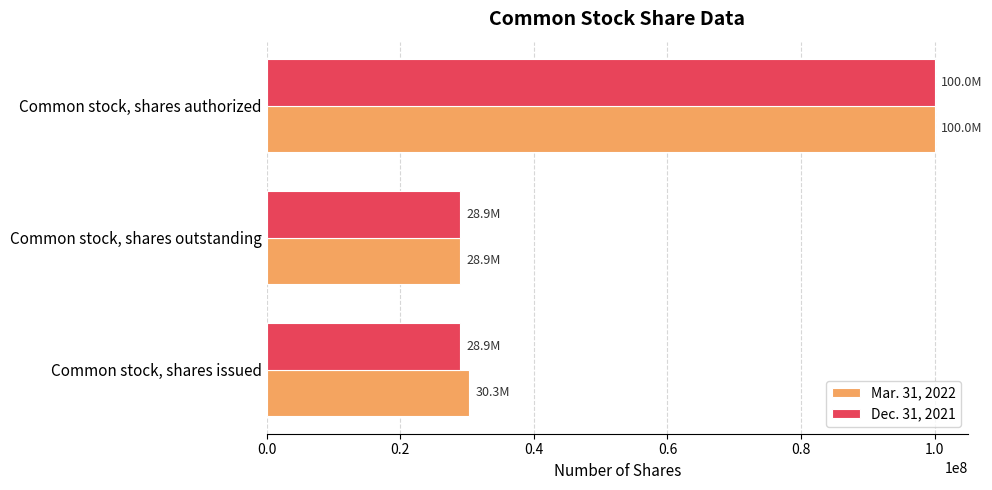

List the series in order of their overall mean, highest first.

Mar. 31, 2022, Dec. 31, 2021